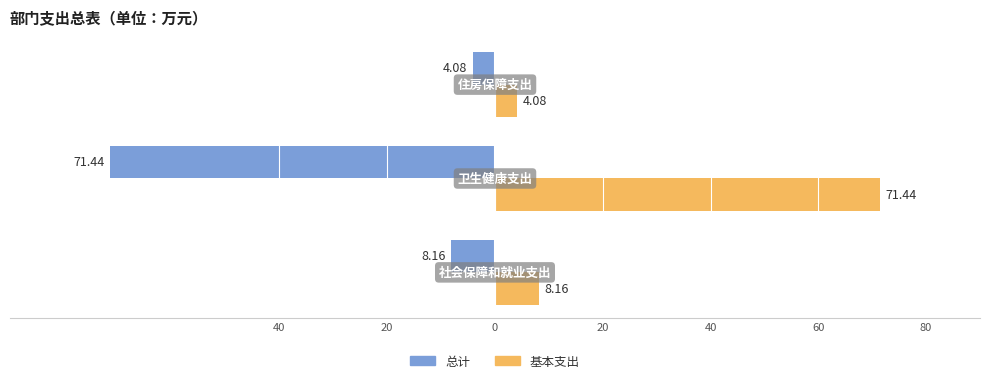

What are all the series names shown in the legend?

总计, 基本支出